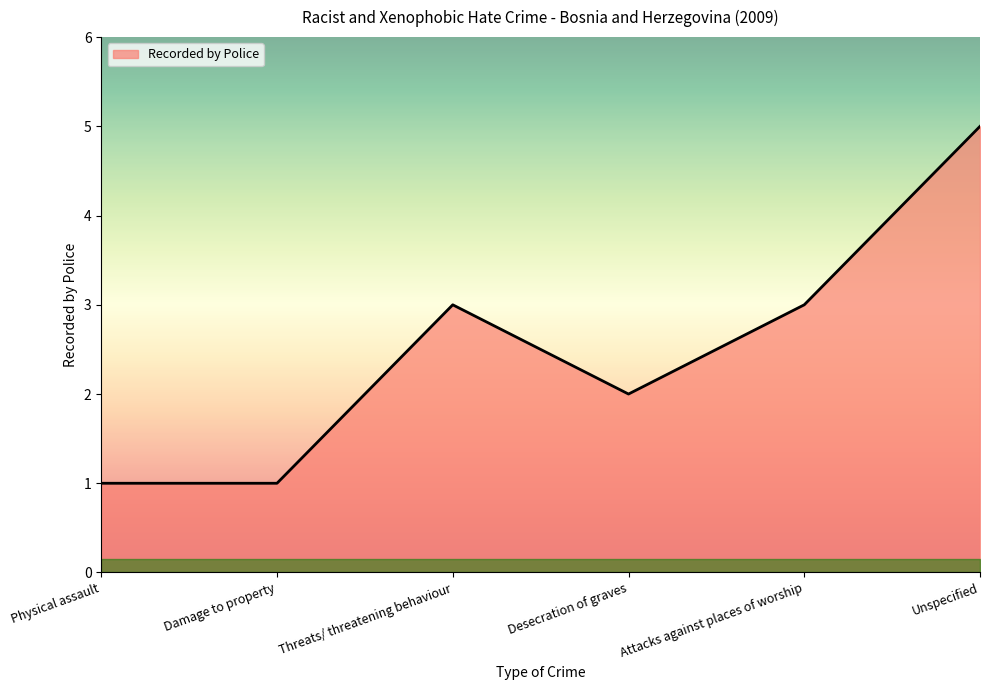

Which category has the highest value across all series?

Unspecified